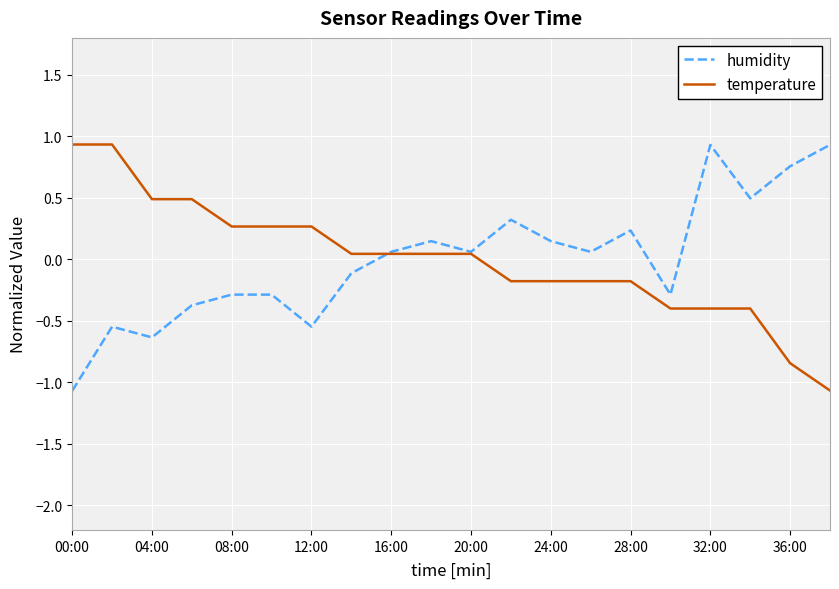

What is the maximum value for temperature?

0.9